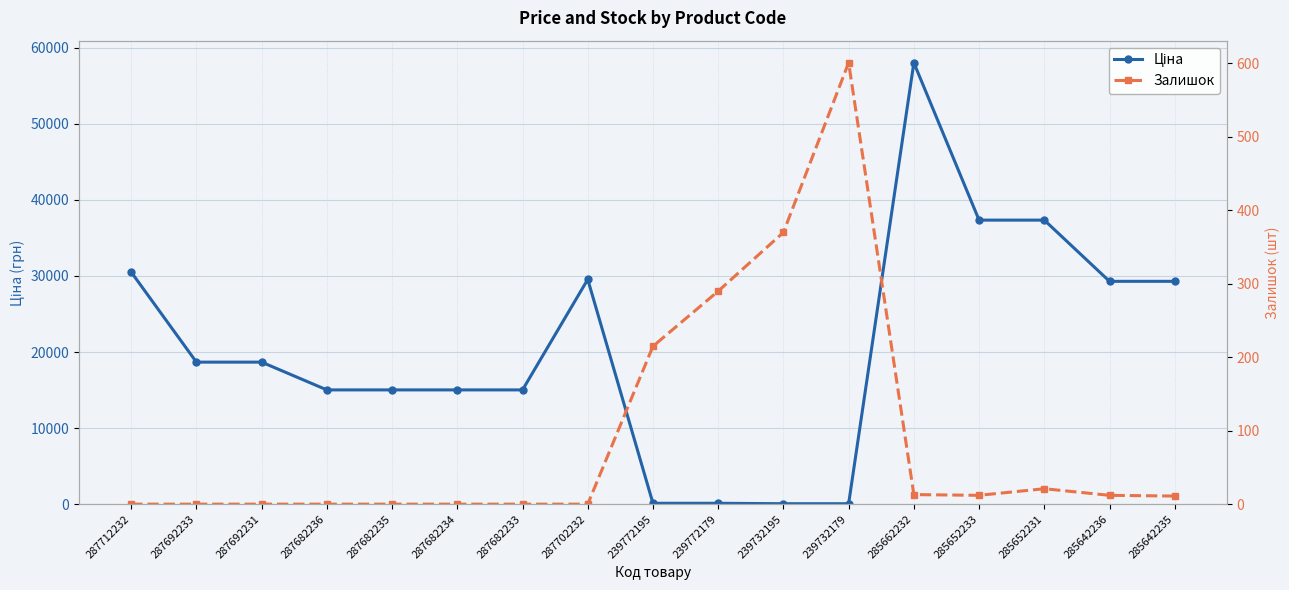

What is the average value of the Залишок series?

90.9